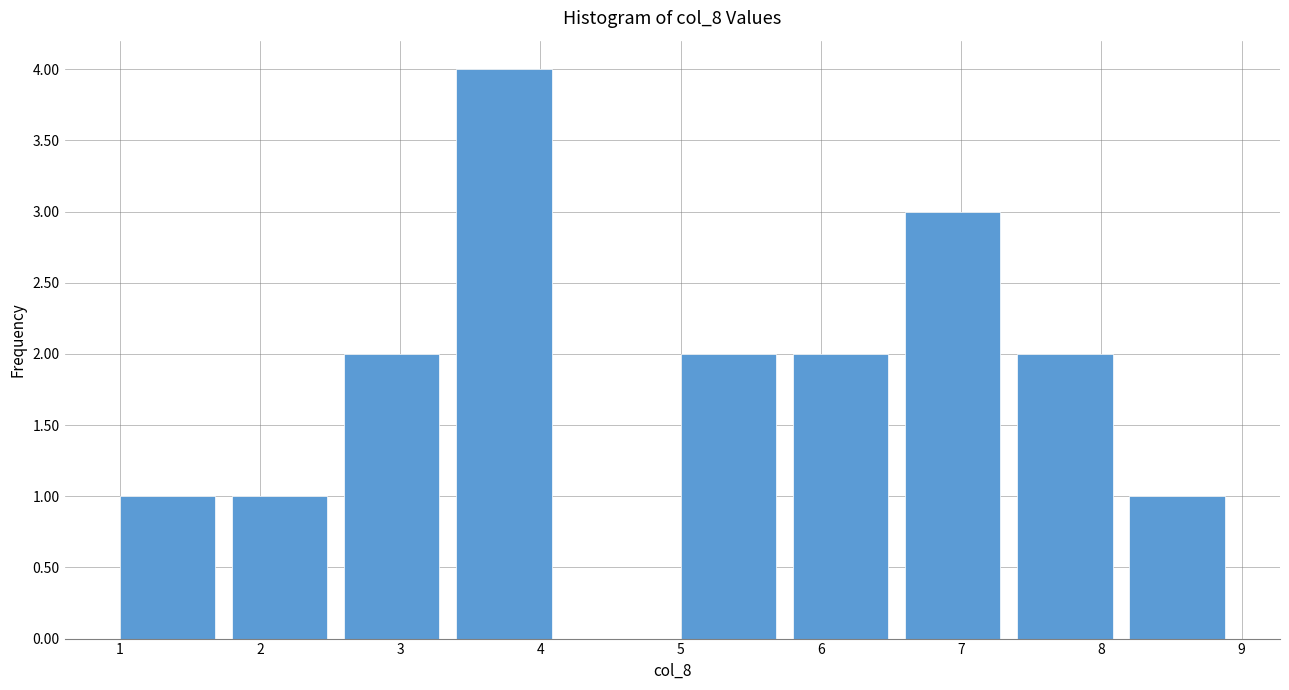

What is the height of the bar covering 1.0 to 1.8 on the x-axis? The values are not printed on the chart, so give them approximately, as read against the axis.

1